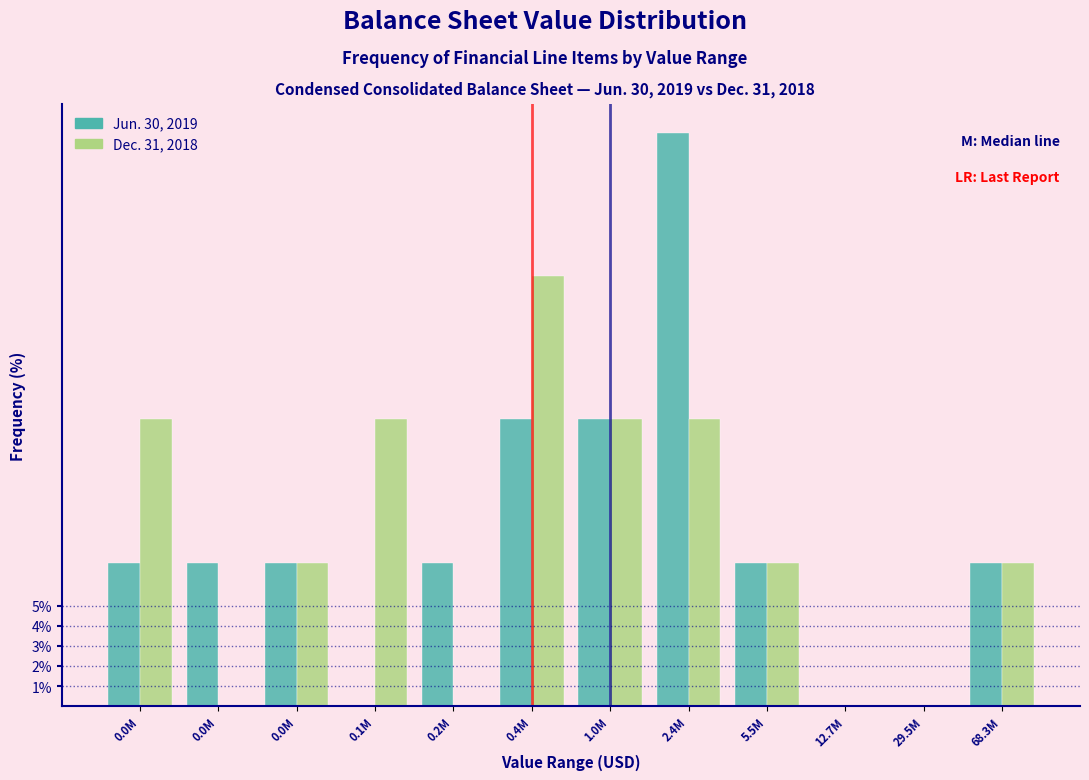

What are all the series names shown in the legend?

Jun. 30, 2019, Dec. 31, 2018